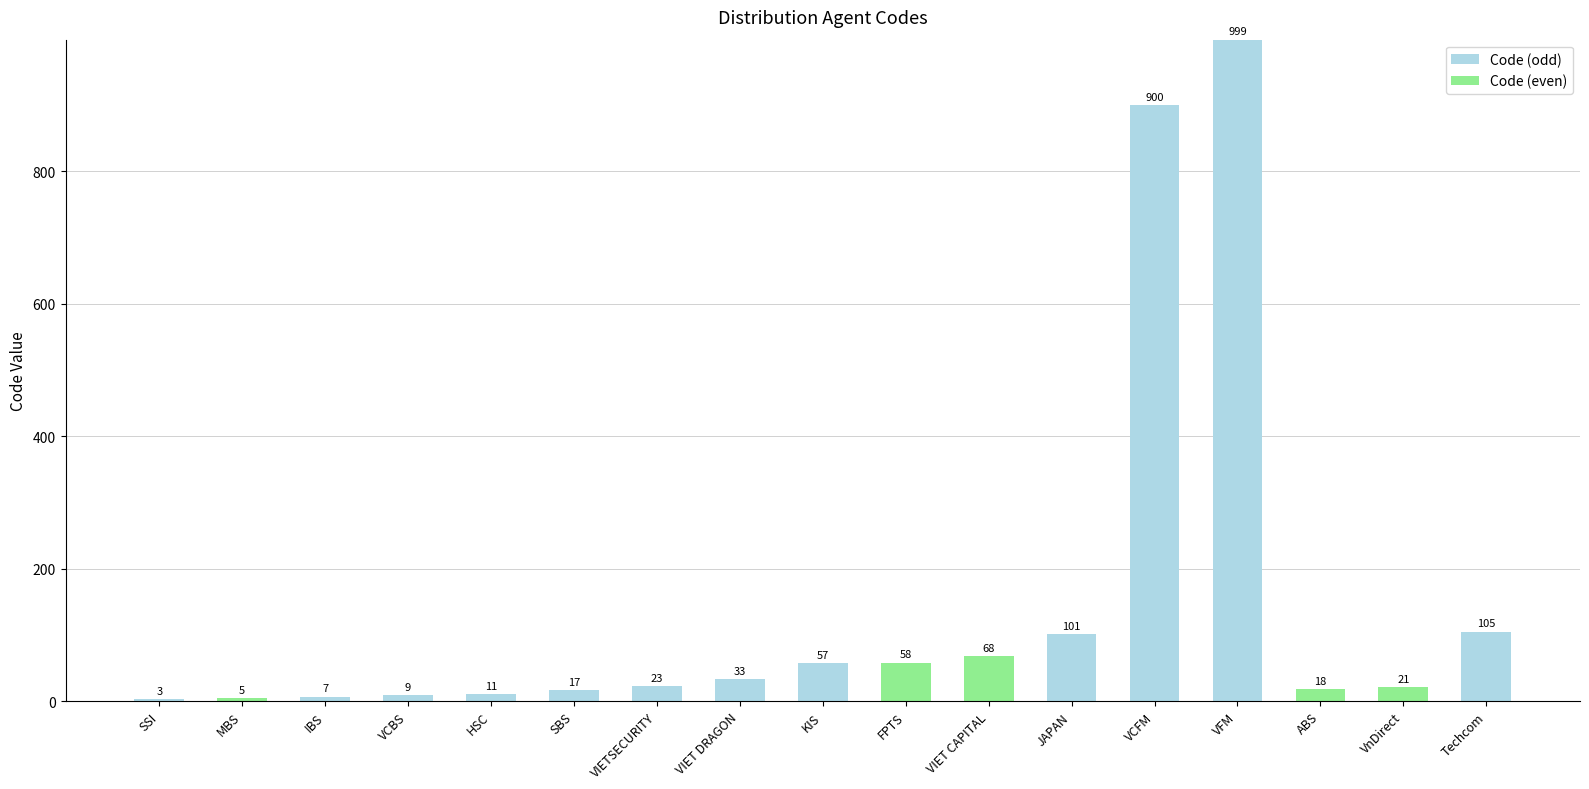

Reading left to right, transcribe the values for Code (odd).

SSI=3	MBS=0	IBS=7	VCBS=9	HSC=11	SBS=17	VIETSECURITY=23	VIET DRAGON=33	KIS=57	FPTS=0	VIET CAPITAL=0	JAPAN=101	VCFM=900	VFM=999	ABS=0	VnDirect=0	Techcom=105